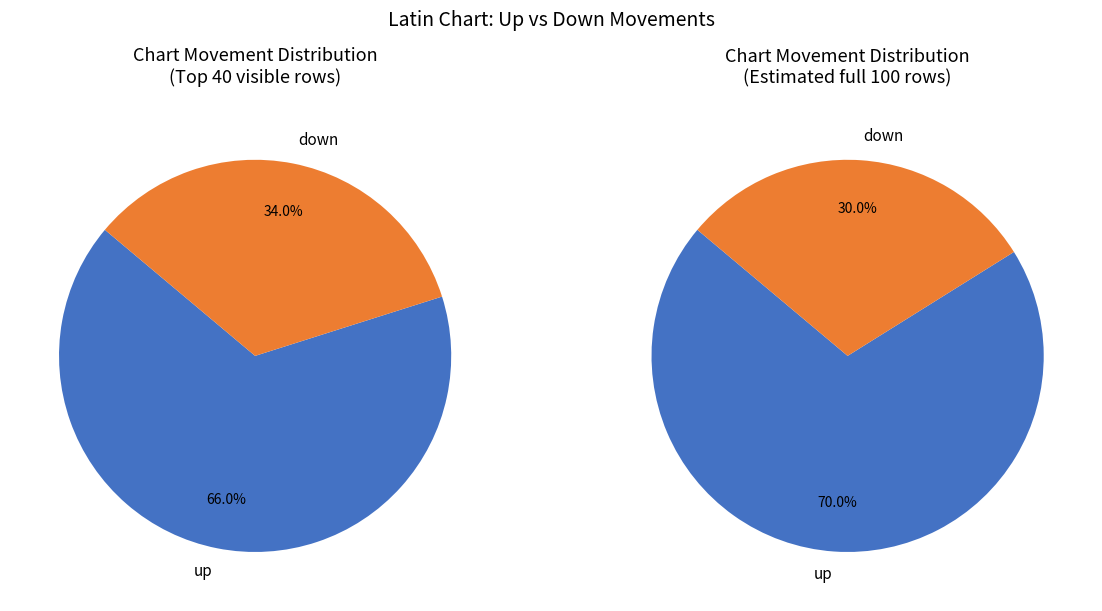

Is down the majority of the pie?

No